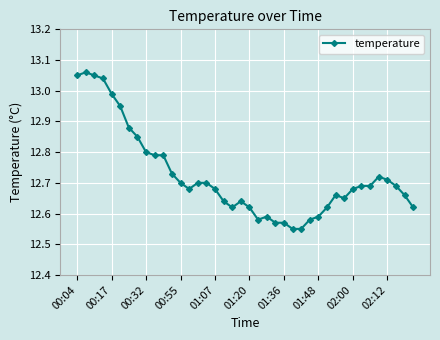

True or false: there are more than 1 points higher than both neighbors.

True